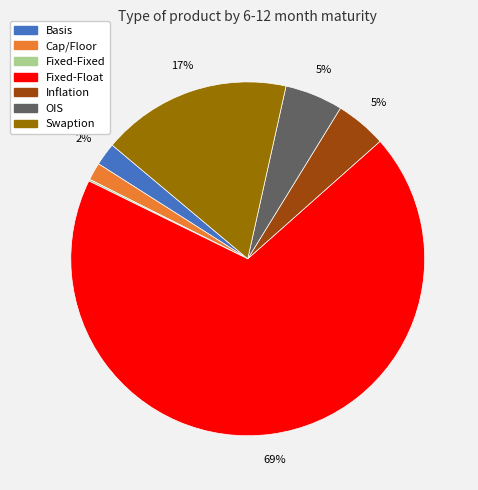

Is there a majority slice in this chart?

Yes